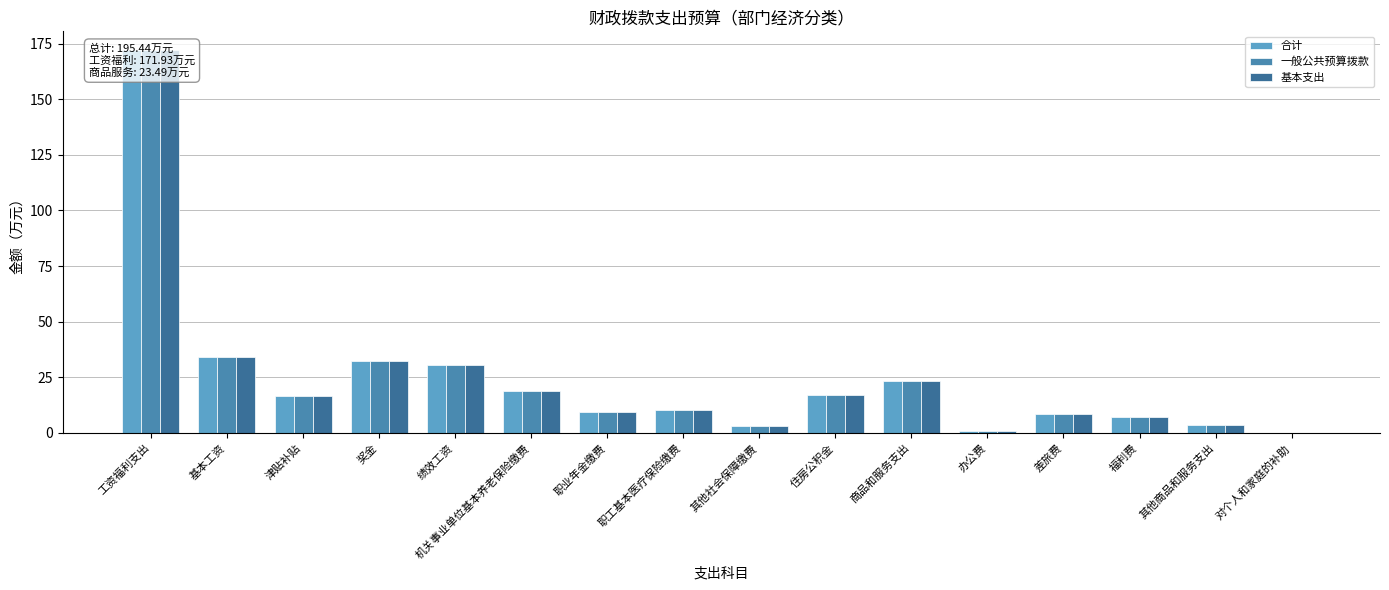

What are all the series names shown in the legend?

合计, 一般公共预算拨款, 基本支出